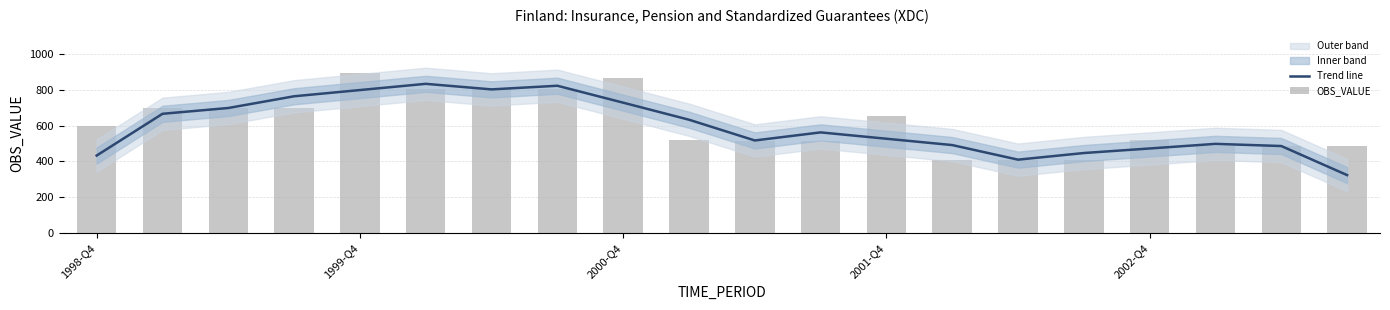

Rank the series at 17 from lowest to highest value.

OBS_VALUE, Trend line